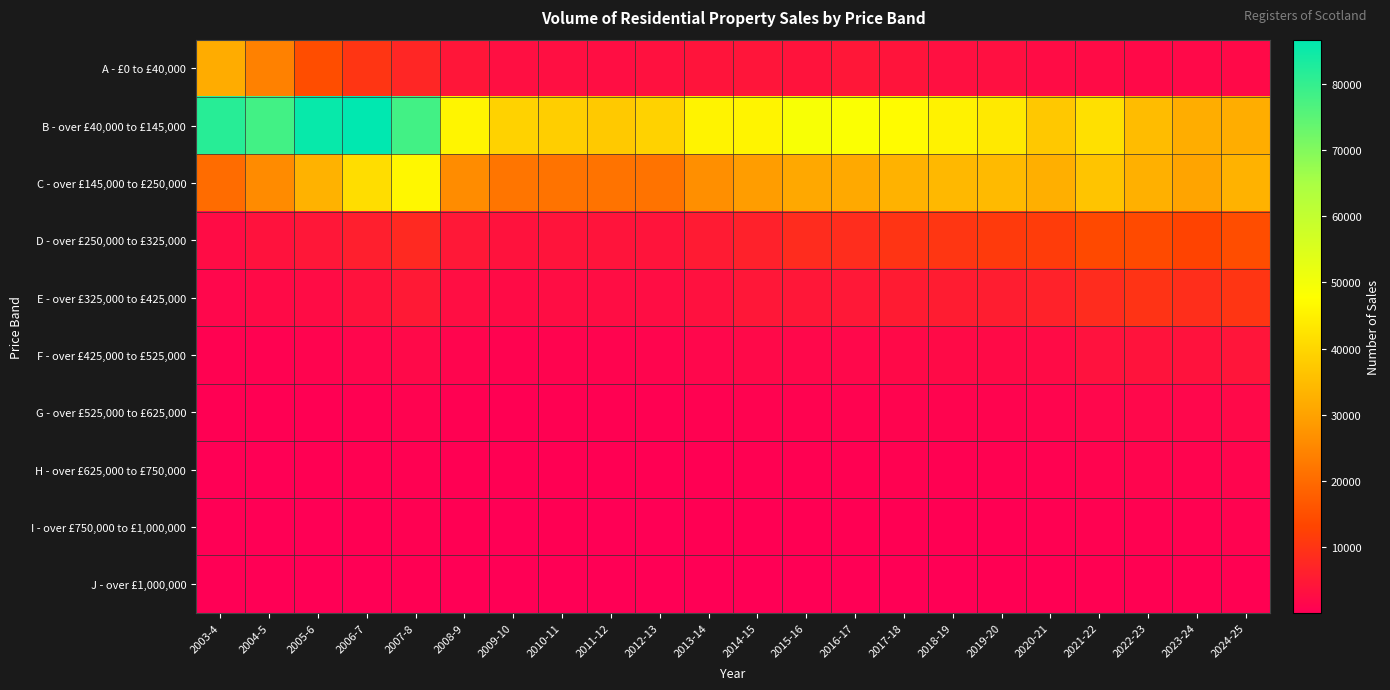

Reading left to right, list all the values displayed in this chart.

A - £0 to £40,000: 2003-4=31812	2004-5=24071	2005-6=14698	2006-7=10168	2007-8=7436	2008-9=4401	2009-10=3005	2010-11=3009	2011-12=2820	2012-13=3316	2013-14=4048	2014-15=4158	2015-16=3801	2016-17=4448	2017-18=3969	2018-19=3191	2019-20=3115	2020-21=2517	2021-22=2413	2022-23=1999	2023-24=1875	2024-25=1942
B - over £40,000 to £145,000: 2003-4=81472	2004-5=78086	2005-6=85658	2006-7=86689	2007-8=78141	2008-9=45885	2009-10=39213	2010-11=38454	2011-12=37385	2012-13=39231	2013-14=45514	2014-15=45592	2015-16=49042	2016-17=48434	2017-18=47012	2018-19=45284	2019-20=43678	2020-21=37265	2021-22=41843	2022-23=34861	2023-24=32002	2024-25=31946
C - over £145,000 to £250,000: 2003-4=20207	2004-5=25880	2005-6=32992	2006-7=41245	2007-8=46174	2008-9=26066	2009-10=21728	2010-11=21538	2011-12=21466	2012-13=21517	2013-14=26521	2014-15=29028	2015-16=31123	2016-17=31337	2017-18=32967	2018-19=34082	2019-20=34481	2020-21=32448	2021-22=36462	2022-23=32672	2023-24=30240	2024-25=32958
D - over £250,000 to £325,000: 2003-4=2559	2004-5=3755	2005-6=4529	2006-7=6099	2007-8=7937	2008-9=4662	2009-10=3685	2010-11=4024	2011-12=3983	2012-13=4044	2013-14=5232	2014-15=6426	2015-16=8433	2016-17=8581	2017-18=9875	2018-19=10284	2019-20=11083	2020-21=11476	2021-22=13866	2022-23=14124	2023-24=12837	2024-25=14651
E - over £325,000 to £425,000: 2003-4=1516	2004-5=2199	2005-6=2545	2006-7=3747	2007-8=4839	2008-9=2905	2009-10=2306	2010-11=2635	2011-12=2613	2012-13=2595	2013-14=3430	2014-15=4463	2015-16=4496	2016-17=4654	2017-18=5377	2018-19=5608	2019-20=5715	2020-21=6635	2021-22=8501	2022-23=9789	2023-24=8967	2024-25=10158
F - over £425,000 to £525,000: 2003-4=565	2004-5=718	2005-6=938	2006-7=1368	2007-8=1830	2008-9=1144	2009-10=835	2010-11=1040	2011-12=1049	2012-13=1064	2013-14=1425	2014-15=1783	2015-16=1662	2016-17=1673	2017-18=2004	2018-19=2079	2019-20=2186	2020-21=2409	2021-22=3549	2022-23=3892	2023-24=3678	2024-25=4209
G - over £525,000 to £625,000: 2003-4=230	2004-5=287	2005-6=364	2006-7=528	2007-8=762	2008-9=503	2009-10=372	2010-11=452	2011-12=440	2012-13=452	2013-14=594	2014-15=815	2015-16=756	2016-17=750	2017-18=911	2018-19=949	2019-20=967	2020-21=1146	2021-22=1567	2022-23=1736	2023-24=1562	2024-25=1757
H - over £625,000 to £750,000: 2003-4=129	2004-5=204	2005-6=252	2006-7=387	2007-8=534	2008-9=313	2009-10=218	2010-11=317	2011-12=291	2012-13=322	2013-14=344	2014-15=486	2015-16=438	2016-17=484	2017-18=568	2018-19=525	2019-20=600	2020-21=710	2021-22=949	2022-23=1163	2023-24=1044	2024-25=1152
I - over £750,000 to £1,000,000: 2003-4=118	2004-5=157	2005-6=185	2006-7=279	2007-8=459	2008-9=295	2009-10=211	2010-11=256	2011-12=216	2012-13=210	2013-14=290	2014-15=373	2015-16=316	2016-17=280	2017-18=379	2018-19=358	2019-20=354	2020-21=467	2021-22=655	2022-23=720	2023-24=656	2024-25=811
J - over £1,000,000: 2003-4=48	2004-5=49	2005-6=92	2006-7=128	2007-8=228	2008-9=164	2009-10=96	2010-11=121	2011-12=109	2012-13=109	2013-14=115	2014-15=158	2015-16=147	2016-17=153	2017-18=171	2018-19=174	2019-20=257	2020-21=254	2021-22=390	2022-23=427	2023-24=403	2024-25=391